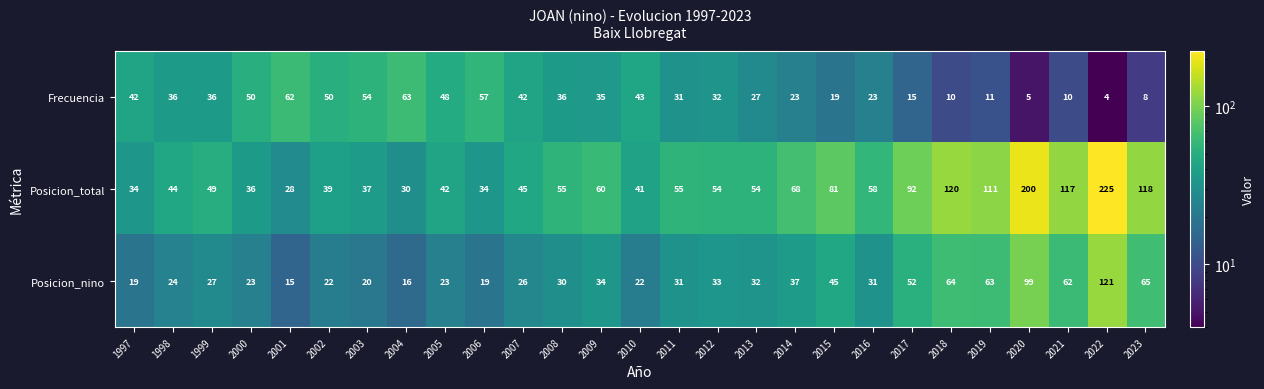

What is the spread (max minus min) of values at 2012?

22